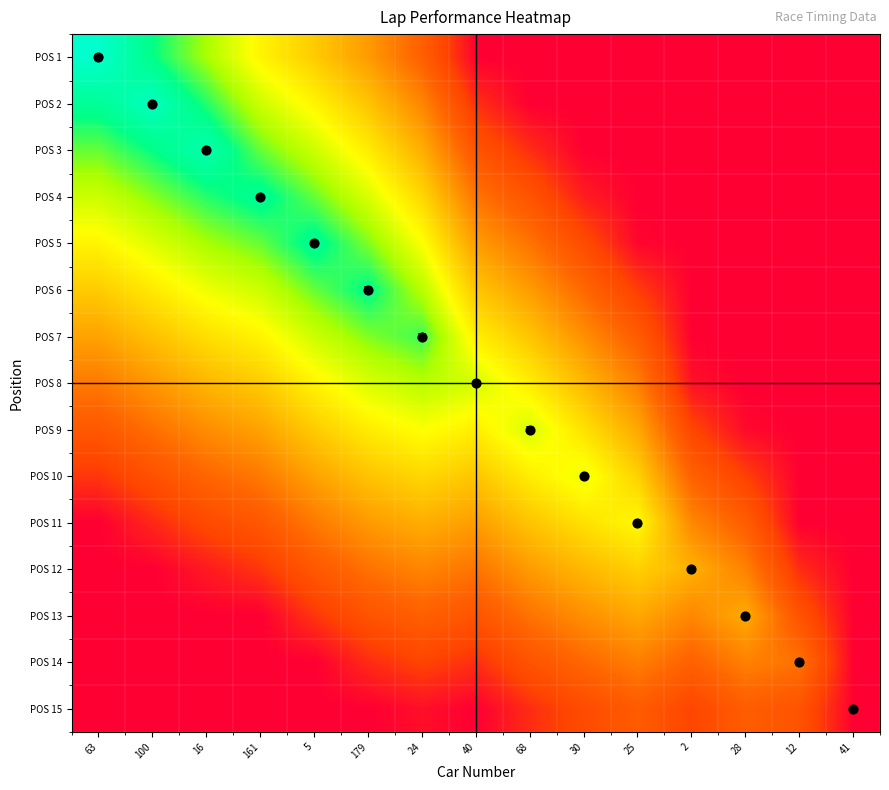

The value of POS 13 at 25 is 0.4. True or false?

True